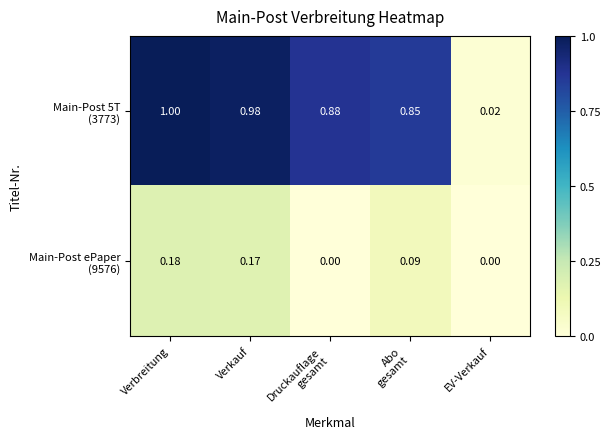

At which category is the sum across all series the highest?

Verbreitung